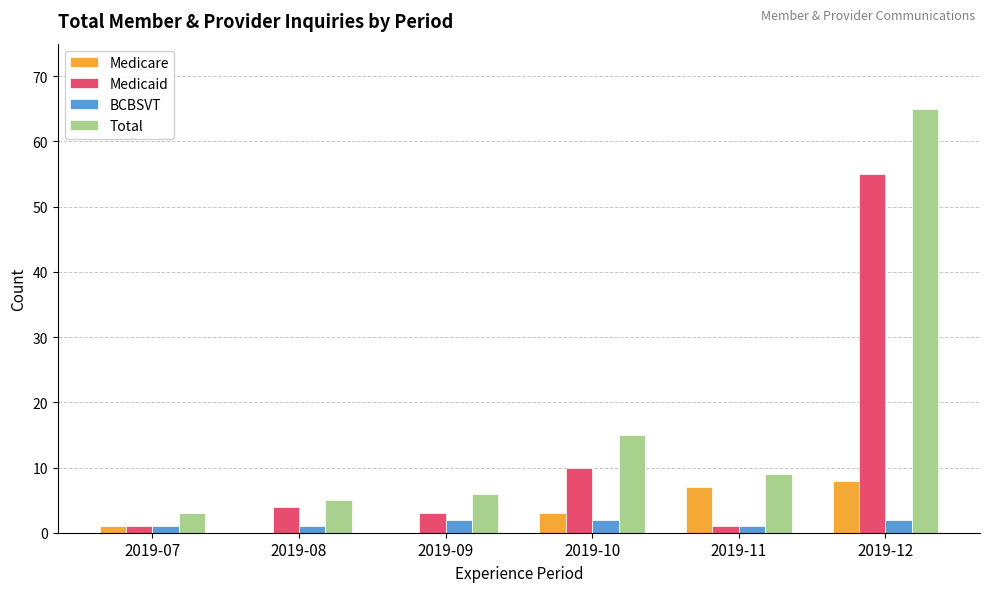

Is the value of Medicaid at 2019-10 greater than the value of BCBSVT at 2019-10?

Yes